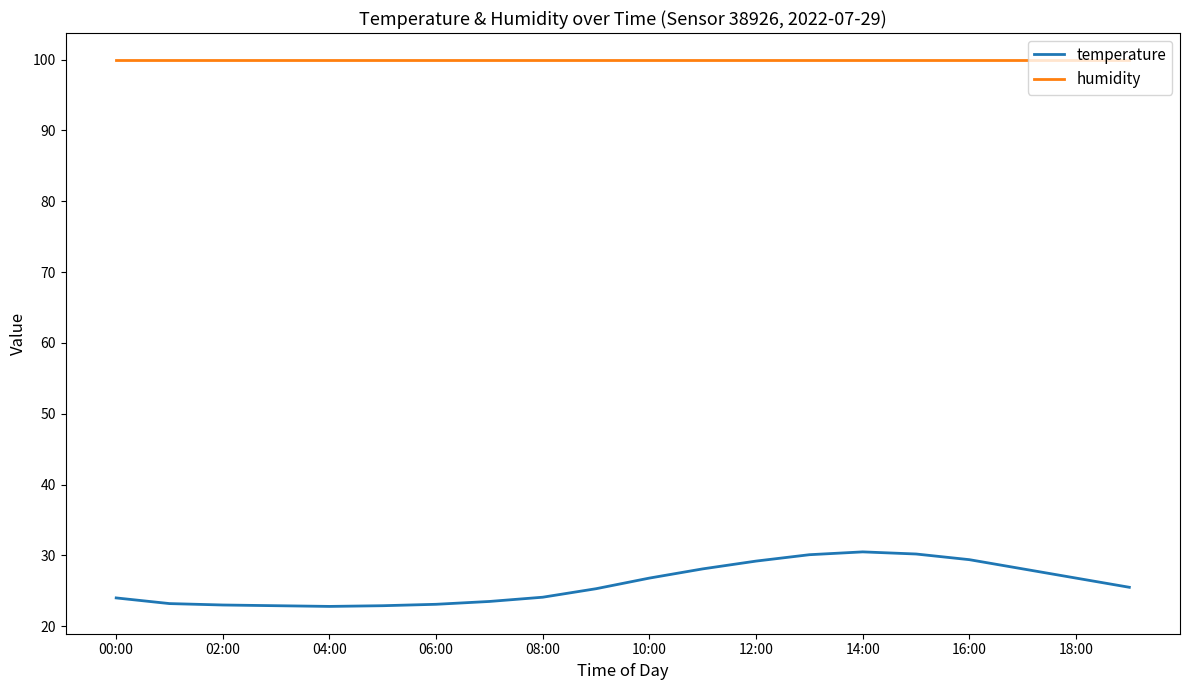

Which series has the largest total across all categories?

humidity